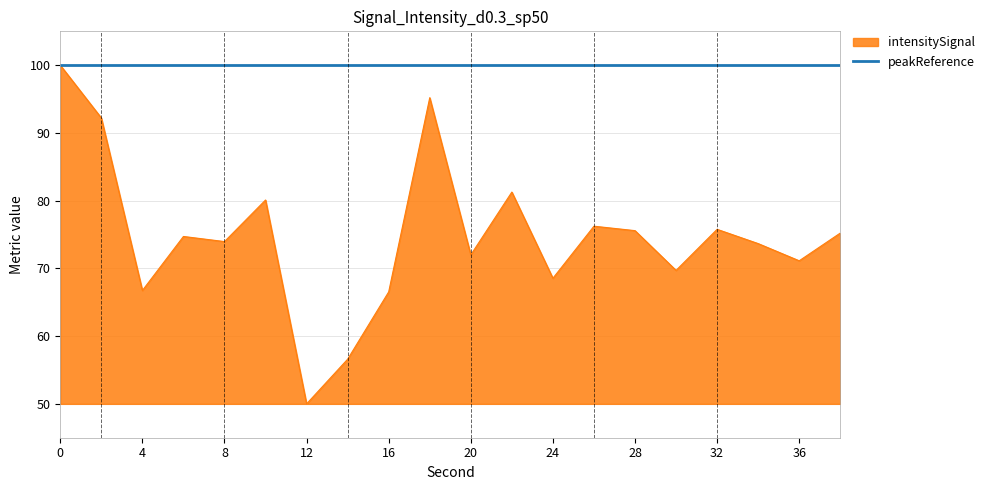

List the series in order of their overall mean, highest first.

peakReference, intensitySignal